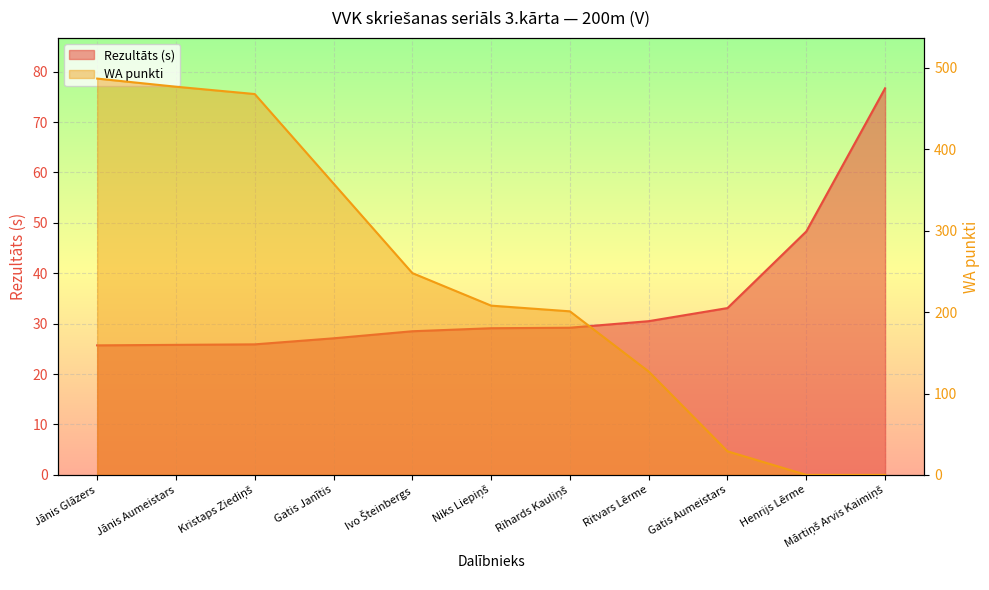

Is it true that Rezultāts equals 11.2 at Gatis Janītis?

False